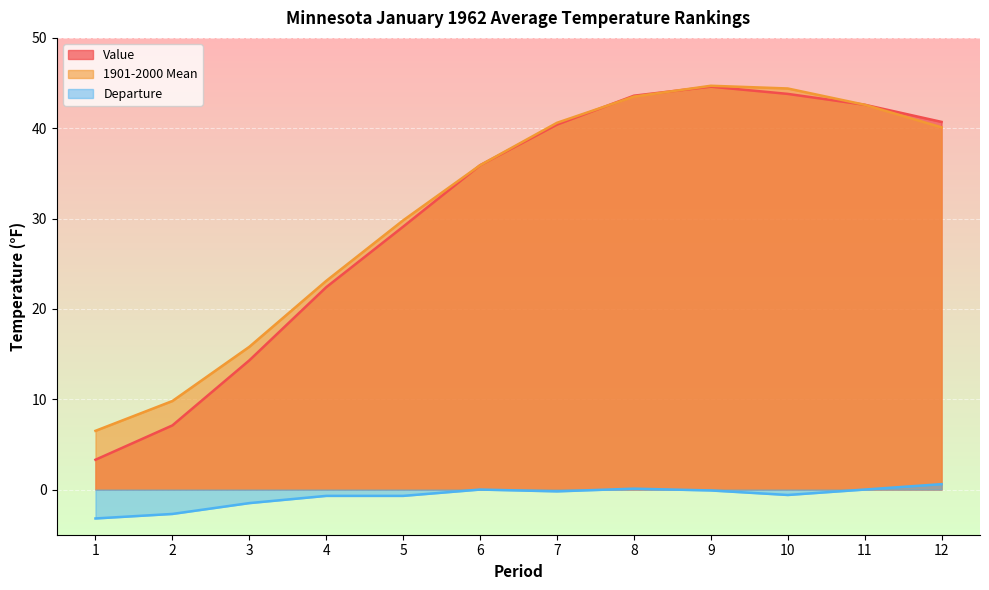

How many lines are shown in the chart?

3